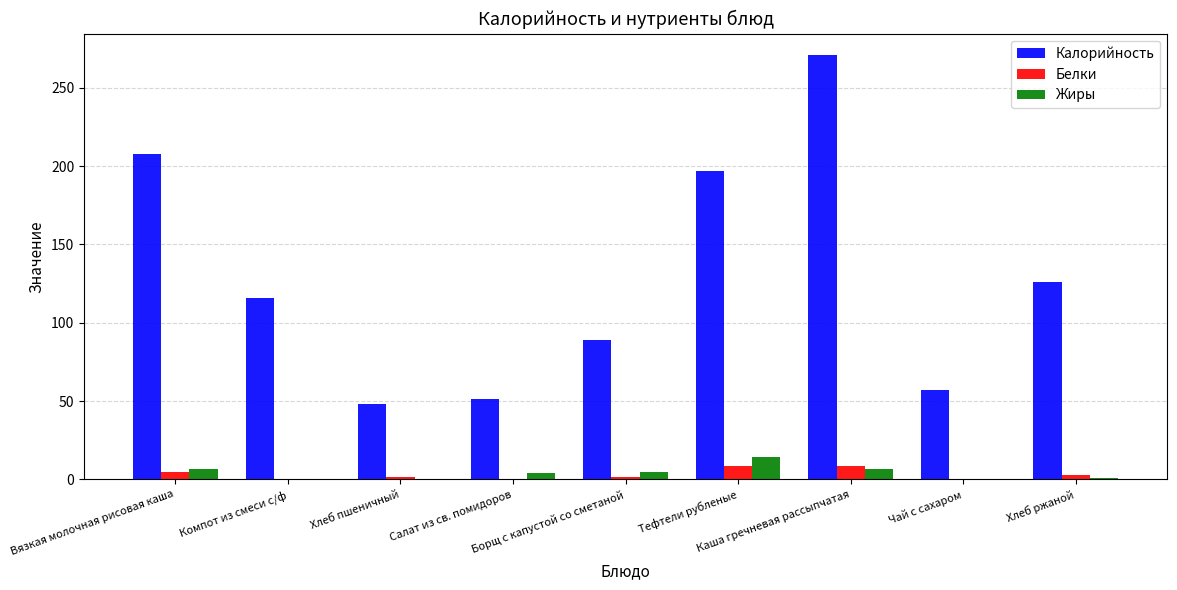

Does the chart contain stacked bars?

No